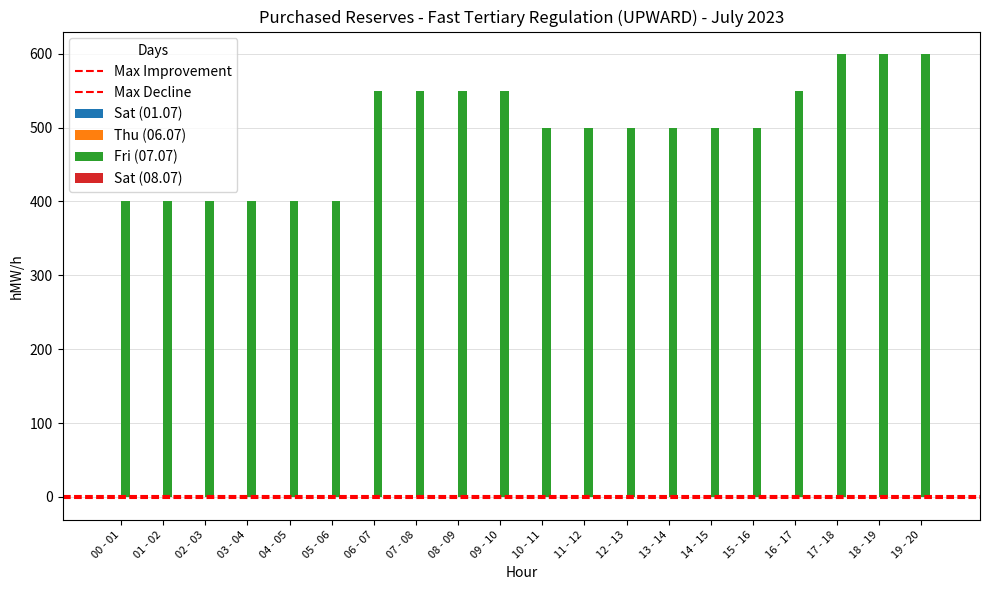

Does the chart contain any negative values?

No